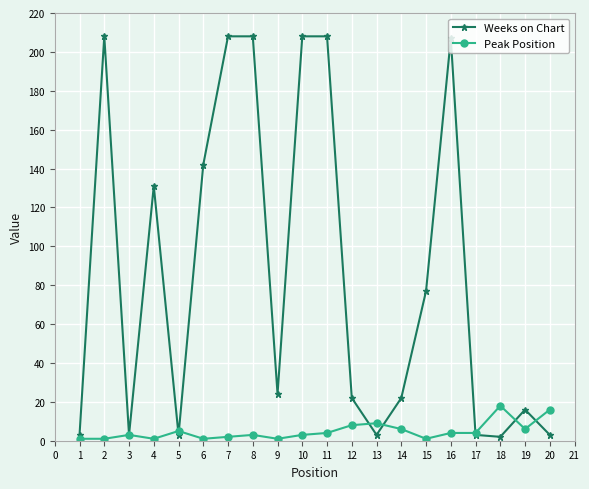

What is the sum of all Peak Position values?

97